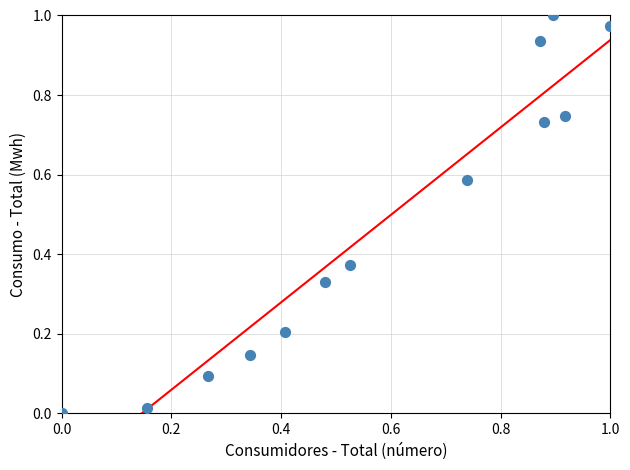

How many points are shown in the scatter plot?

13